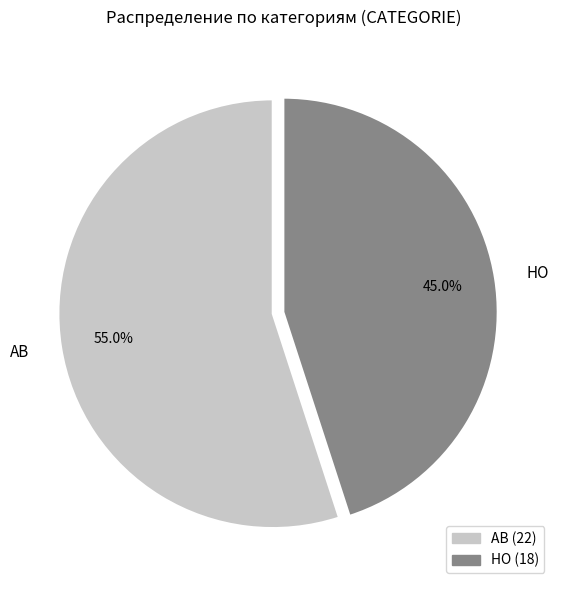

To the nearest percent, what portion does HO represent?

45%